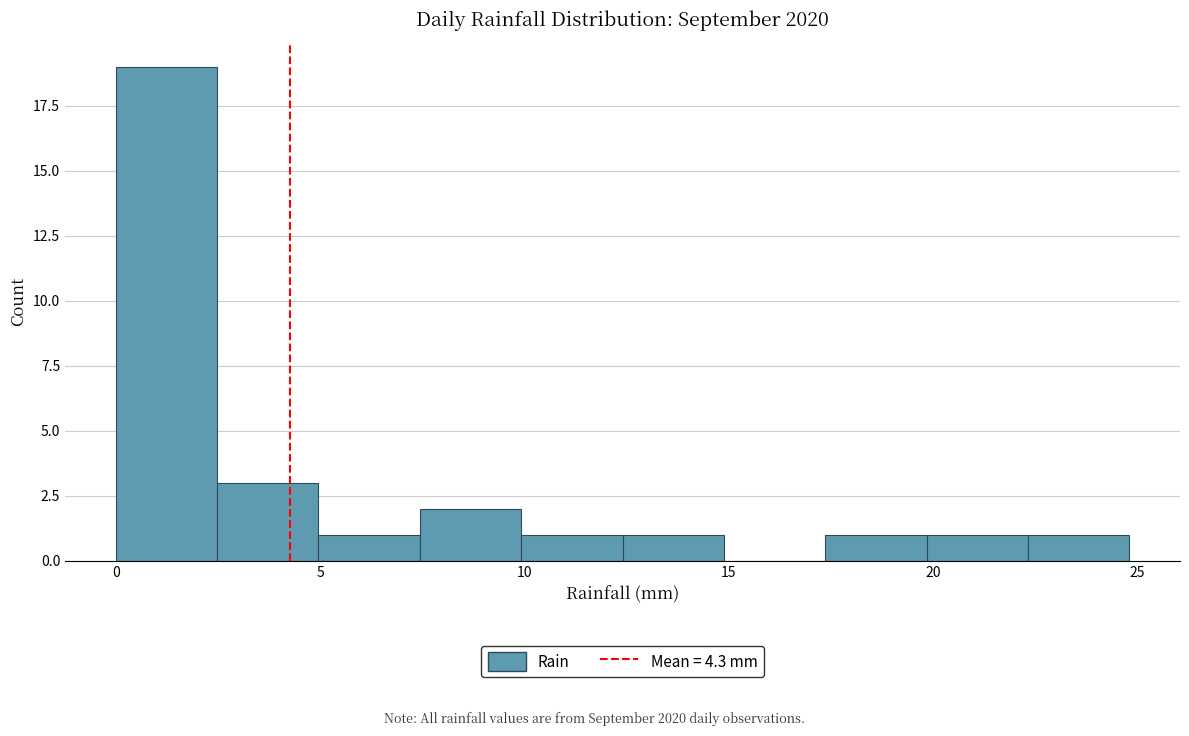

Reading left to right, transcribe this chart: for each bar, give the range it covers on the x-axis and its height. Neither the bar edges nor the heights are printed on the chart, so give them approximately, as read against the axes.

0.0 to 2.5: 19
2.5 to 5.0: 3
5.0 to 7.5: 1
7.5 to 10.0: 2
10.0 to 12.5: 1
12.5 to 15.0: 1
15.0 to 17.5: 0
17.5 to 20.0: 1
20.0 to 22.5: 1
22.5 to 25.0: 1